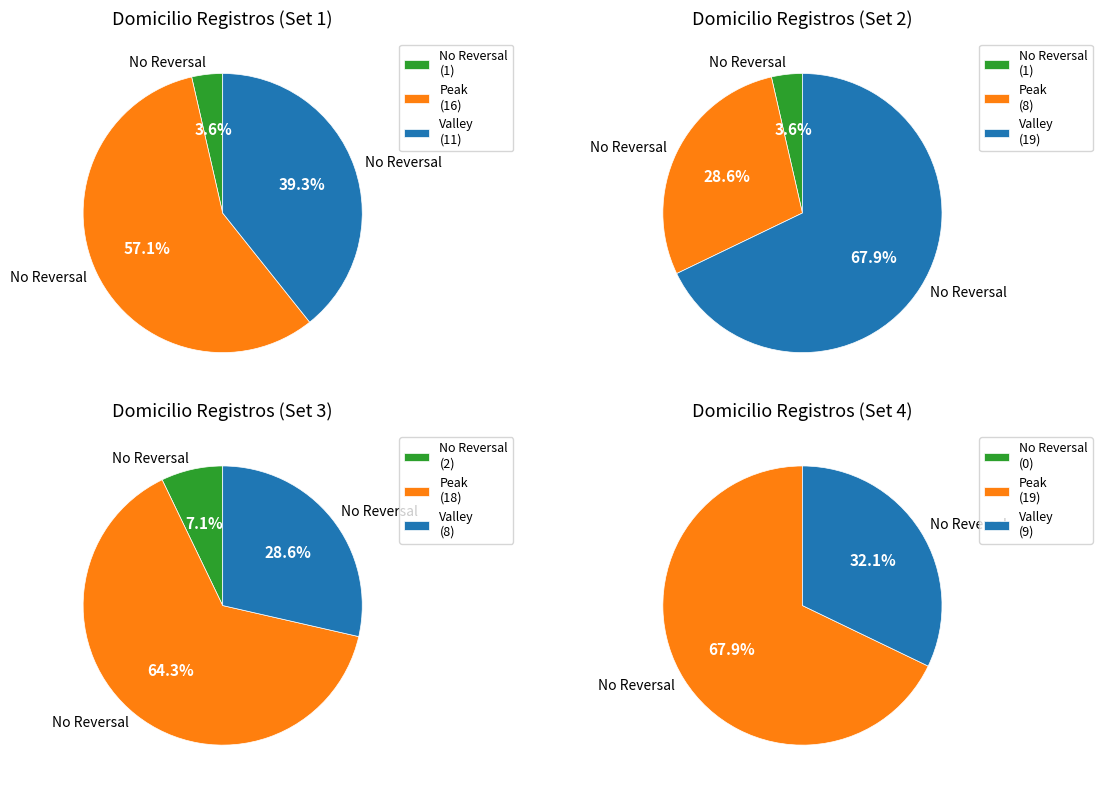

True or false: Clave de la localidad accounts for 44% of the total.

False